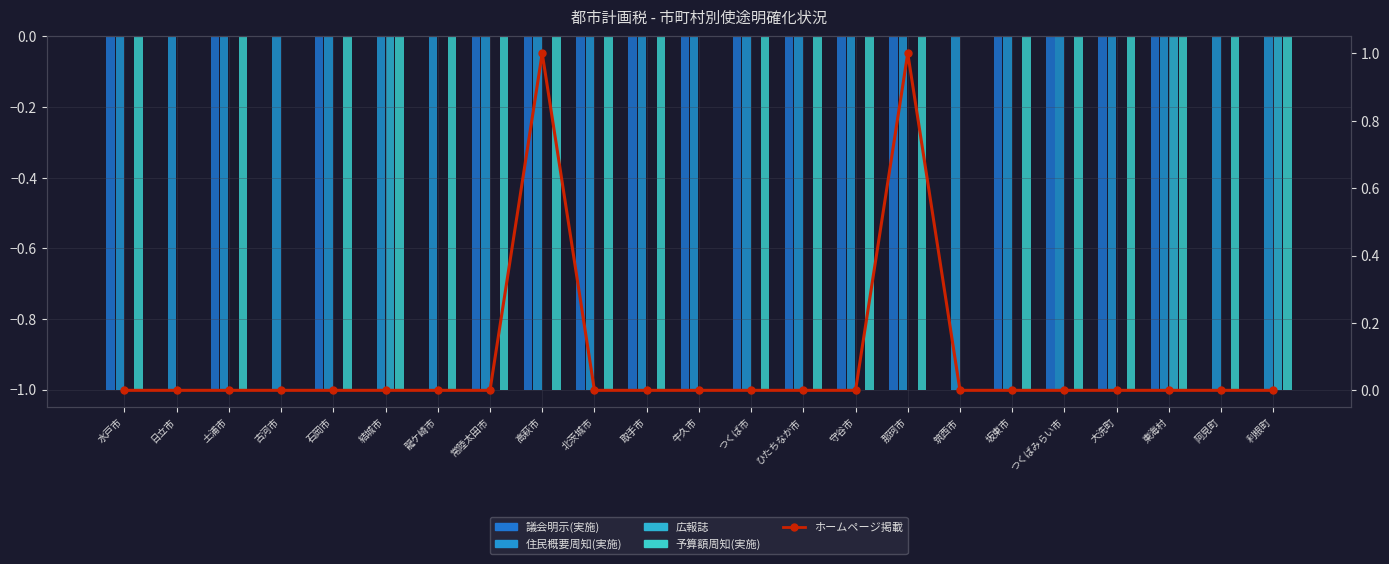

What is the value of the 住民概要周知(実施) bar at the 20th from the left?

-1